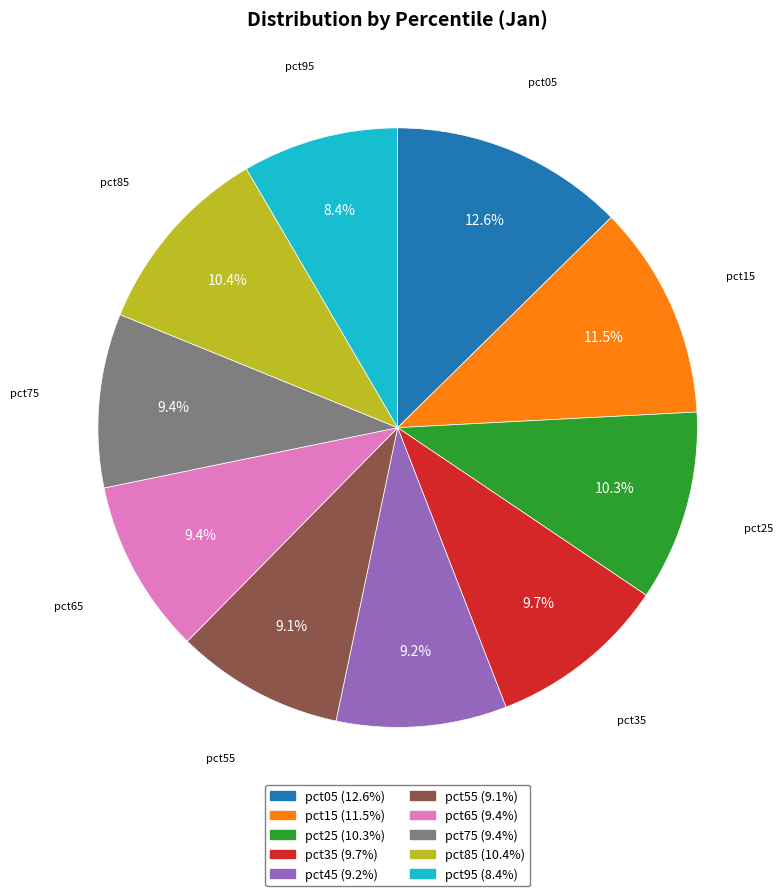

How many slices are in this pie chart?

10